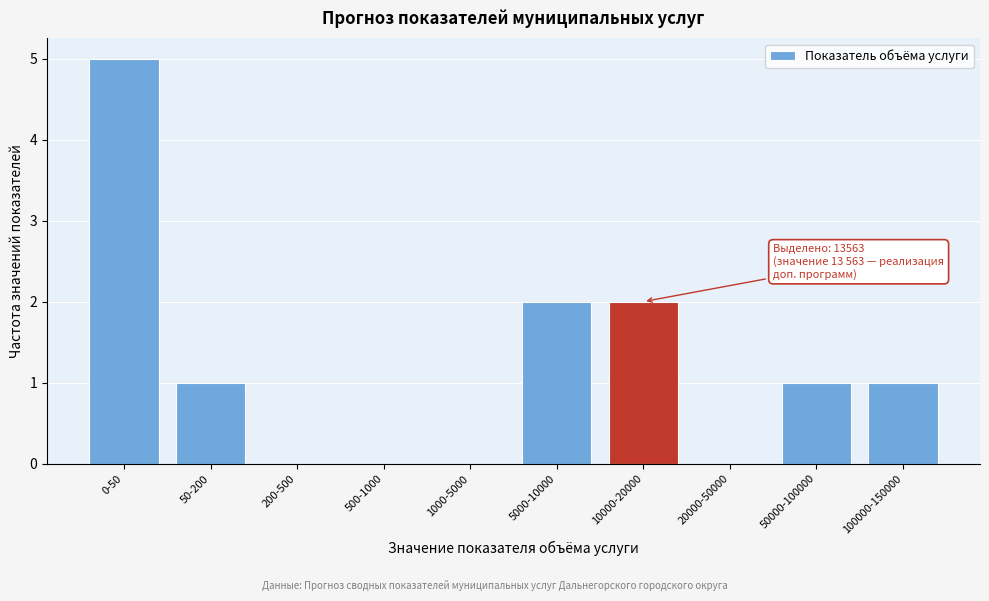

Reading left to right, what are all the values shown in this chart?

0-50=5	50-200=1	200-500=0	500-1000=0	1000-5000=0	5000-10000=2	10000-20000=2	20000-50000=0	50000-100000=1	100000-150000=1